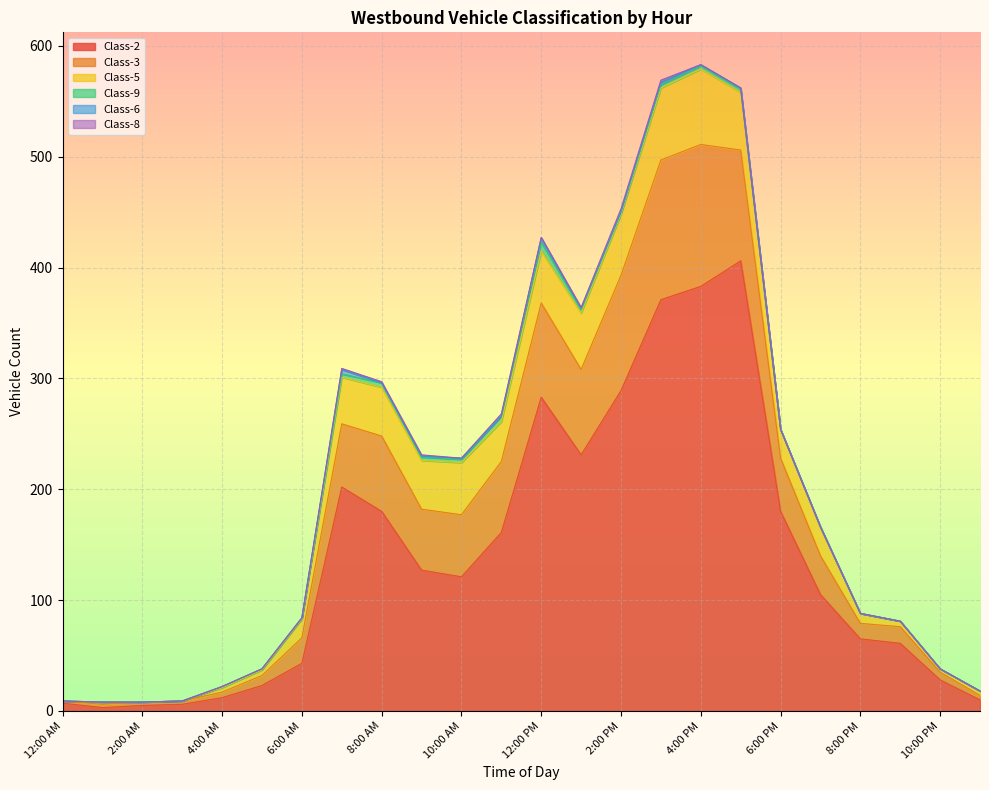

Is it true that Class-9 equals 4 at 5:00 PM?

False